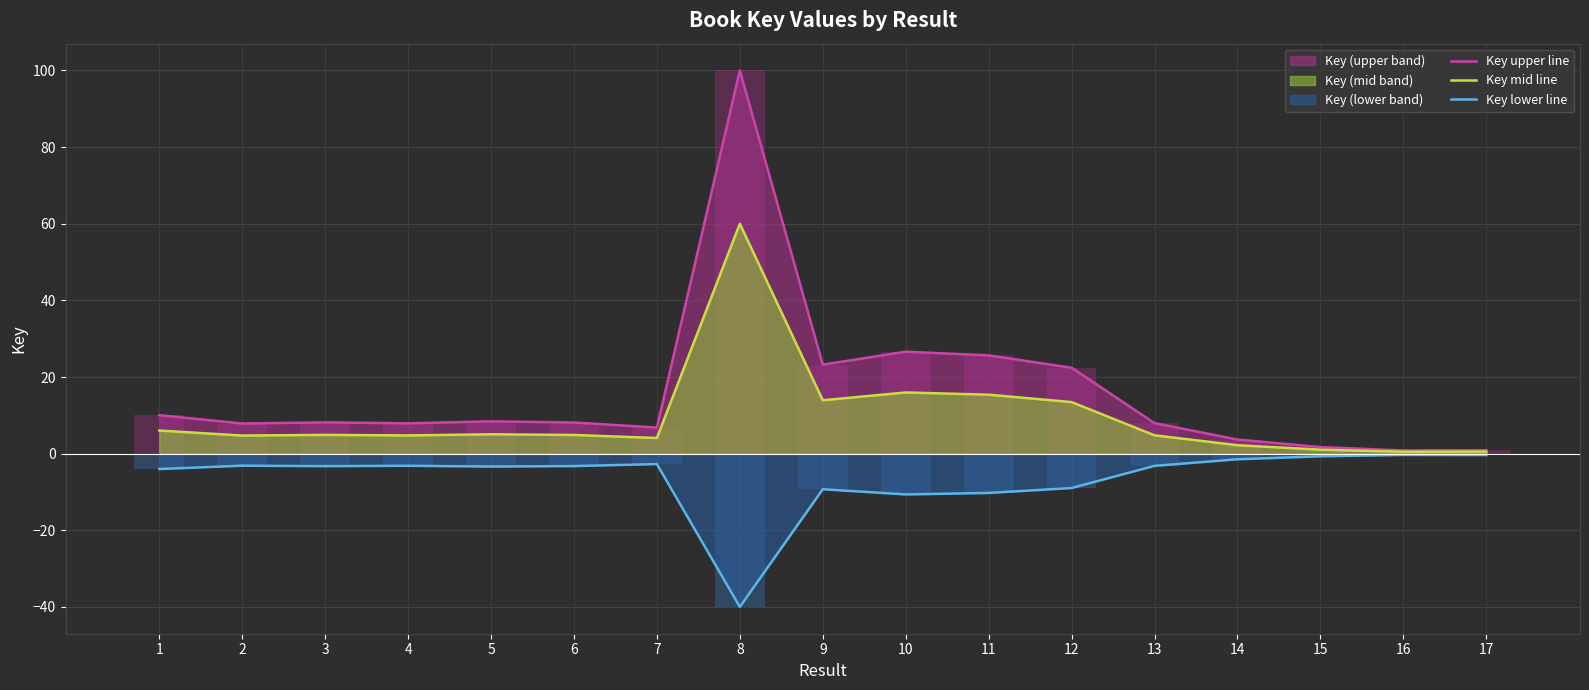

What is the value of the Key lower line bar at the 1st from the left?

-4.0